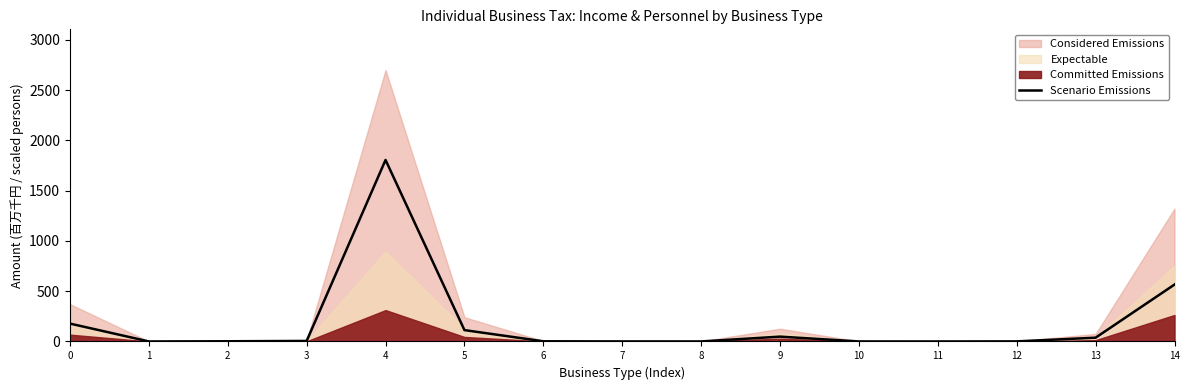

List the labels in order of value, smallest first.

11, 1, 10, 8, 7, 12, 6, 2, 3, 13, 9, 5, 0, 14, 4